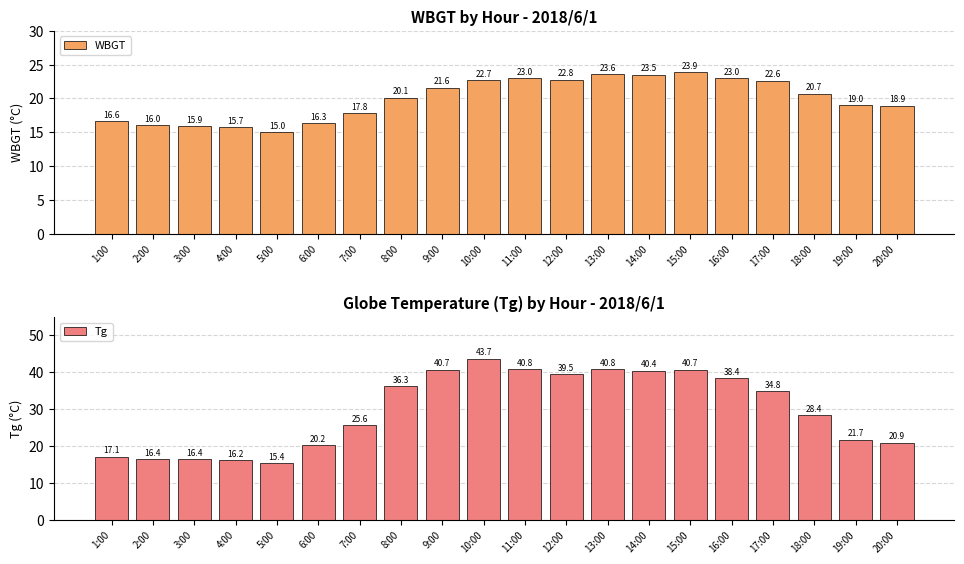

Are the bars grouped side by side (vs. stacked)?

Yes